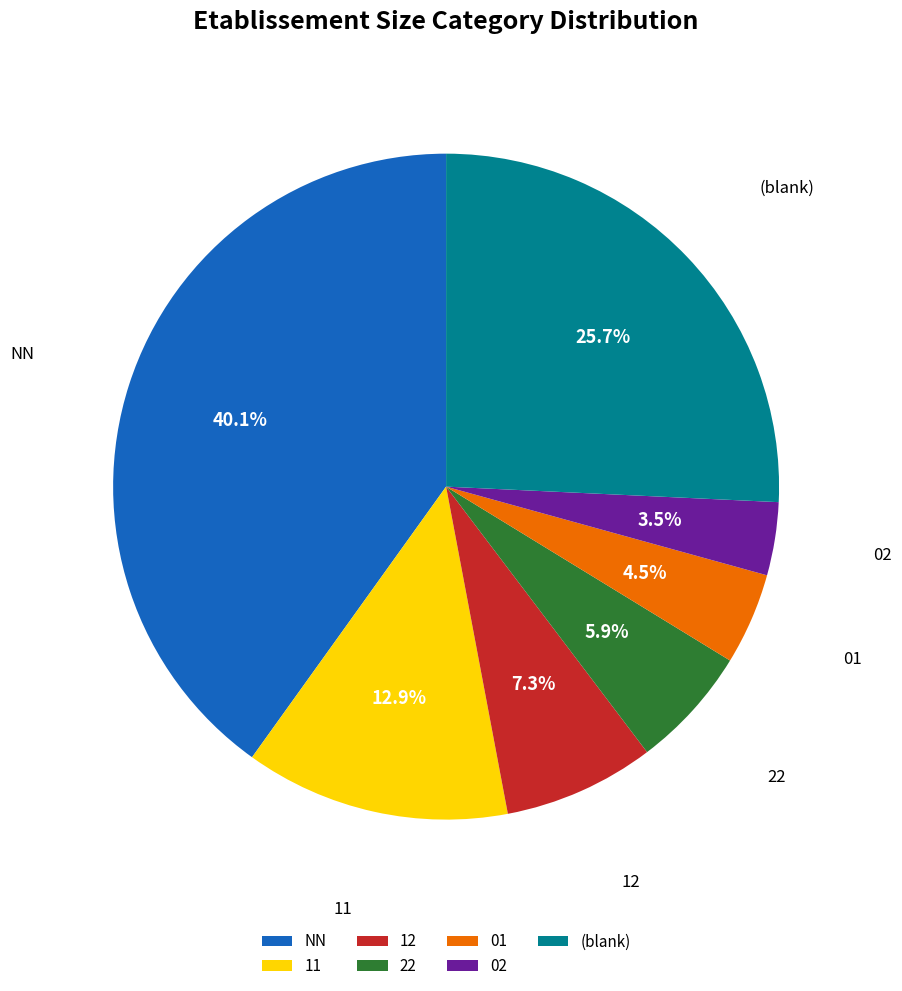

Is there a majority slice in this chart?

No